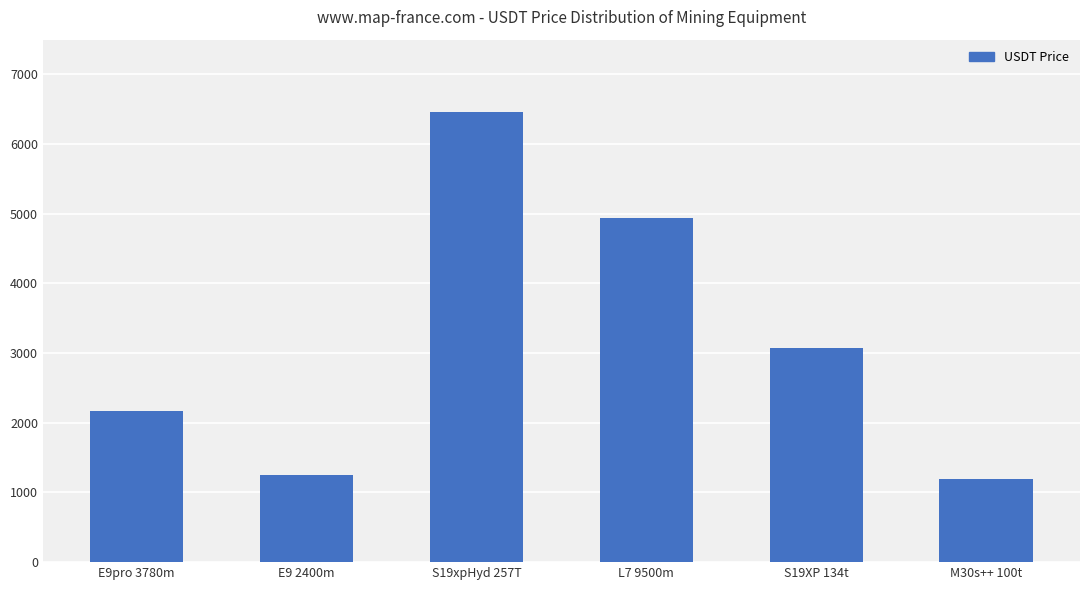

What is the value of the 4th bar from the left?

4935.7